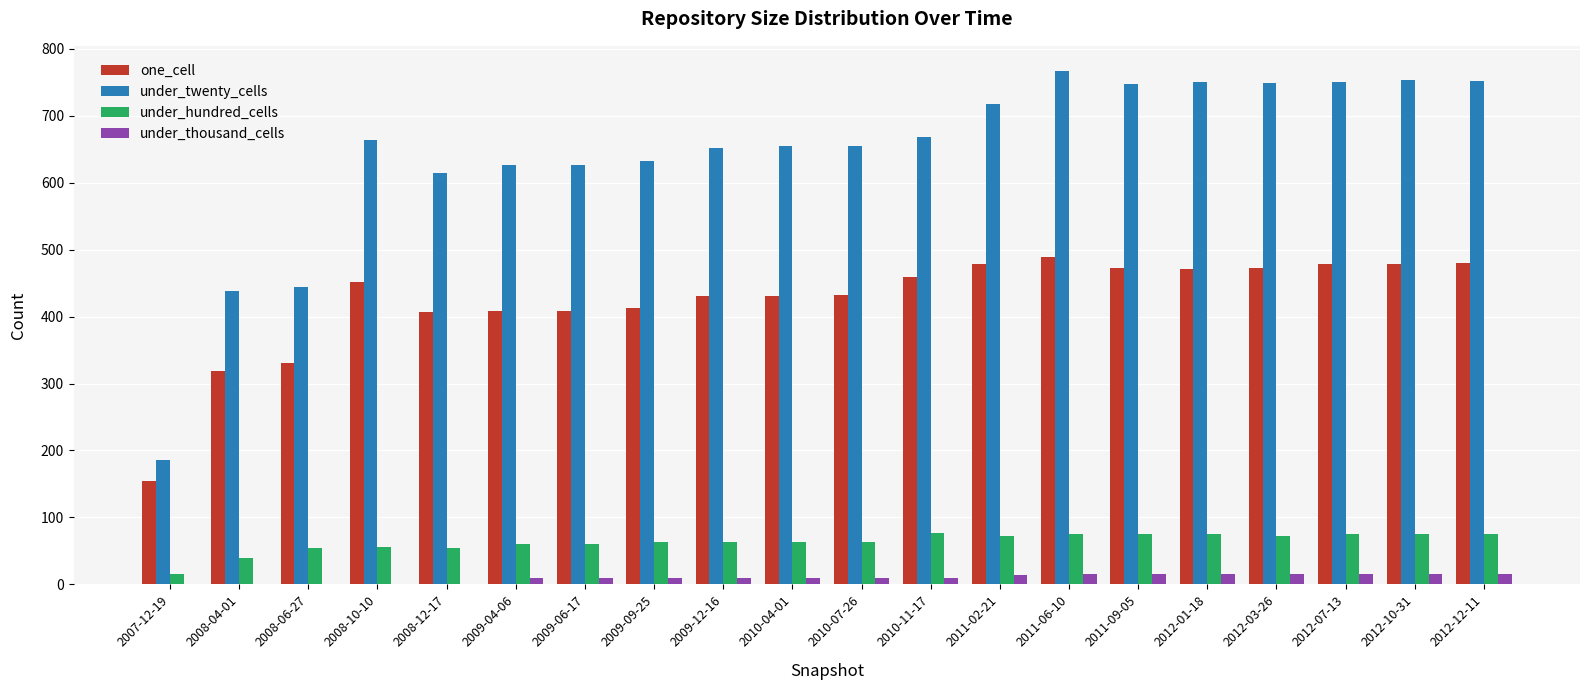

Which series has the widest spread of values?

under_twenty_cells